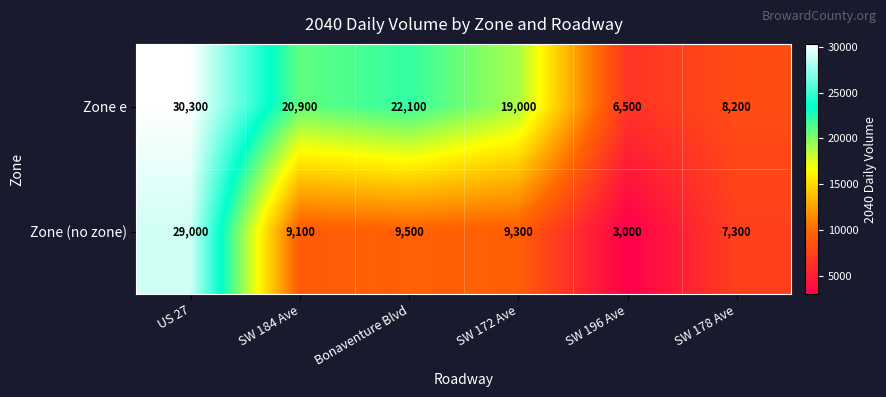

True or false: Zone e has a value of 4234 at SW 178 Ave.

False